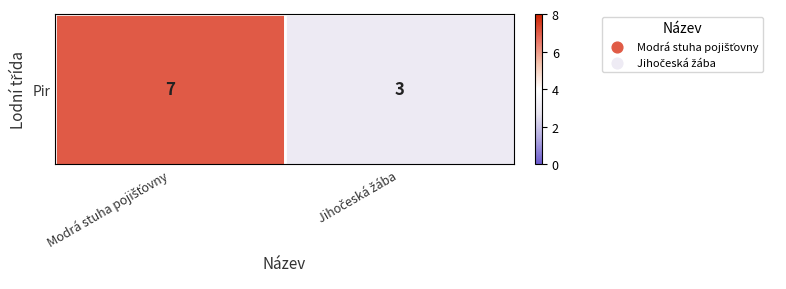

Which has a higher value, Jihočeská žába or Modrá stuha pojišťovny?

Modrá stuha pojišťovny